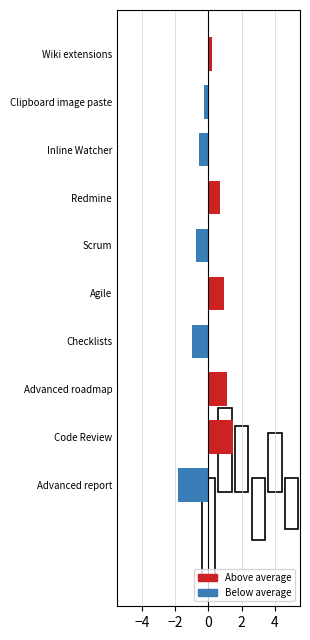

Reading bottom to top, list all the values displayed in this chart.

Advanced report=-1.8	Code Review=1.5	Advanced roadmap=1.1	Checklists=-1.0	Agile=0.9	Scrum=-0.8	Redmine=0.7	Inline Watcher=-0.6	Clipboard image paste=-0.3	Wiki extensions=0.2